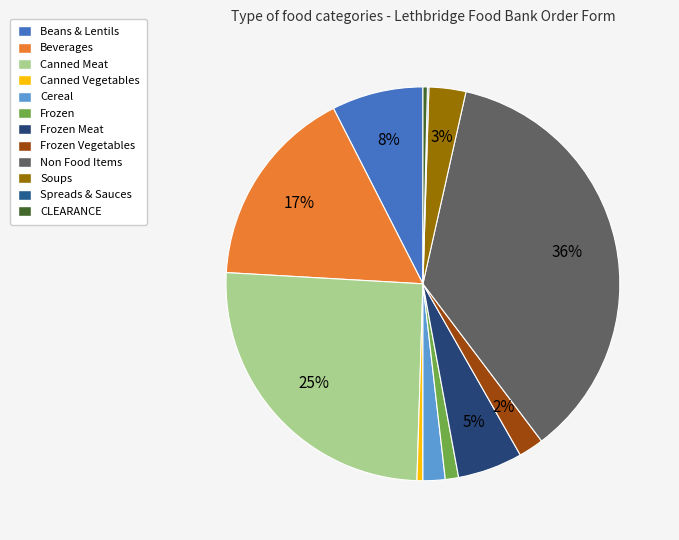

Does Canned Vegetables represent more than half of the total?

No